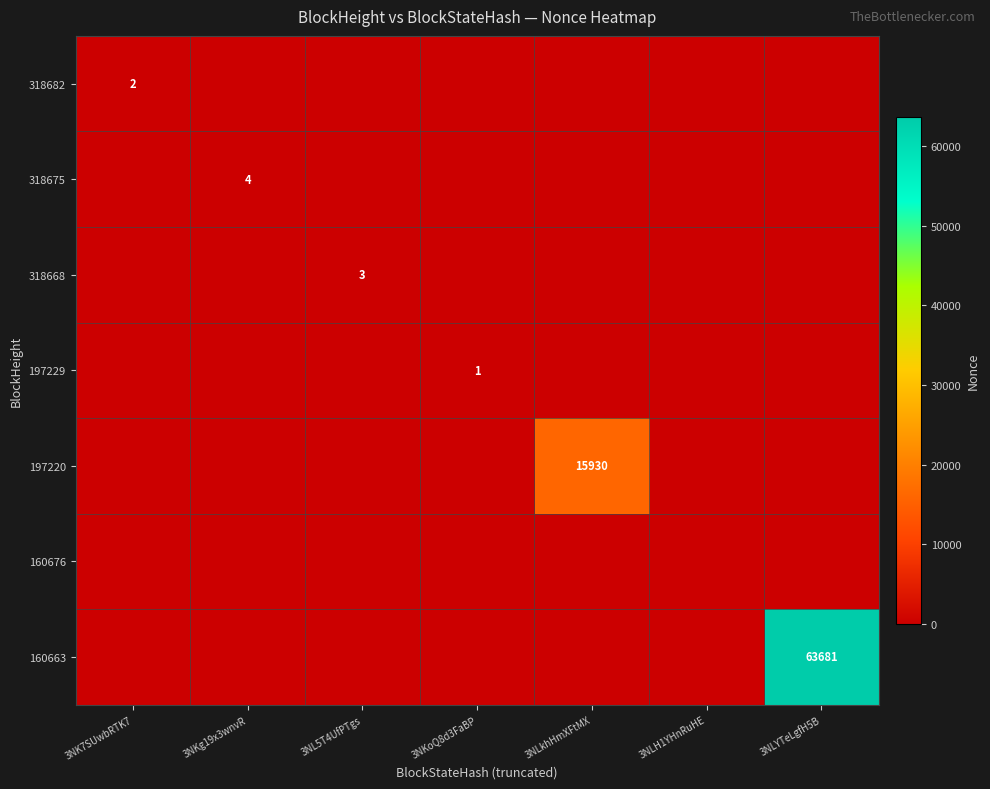

What is the greatest value displayed?

63681